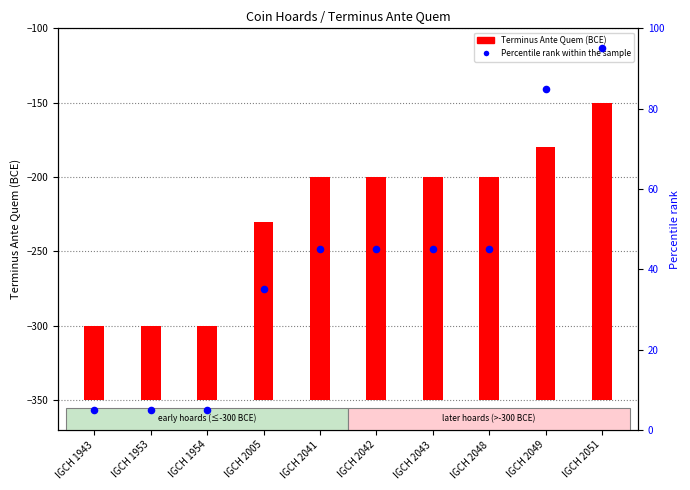

Which series reaches the minimum Y coordinate?

Percentile rank within the sample